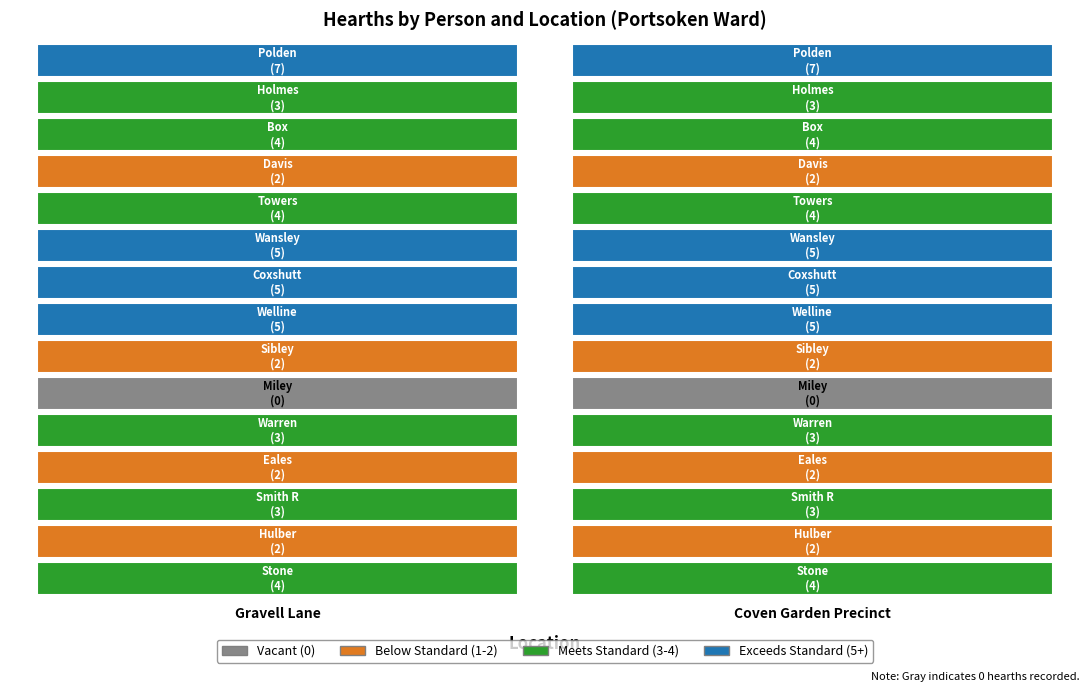

Which series has the widest spread of values?

Gravell Lane